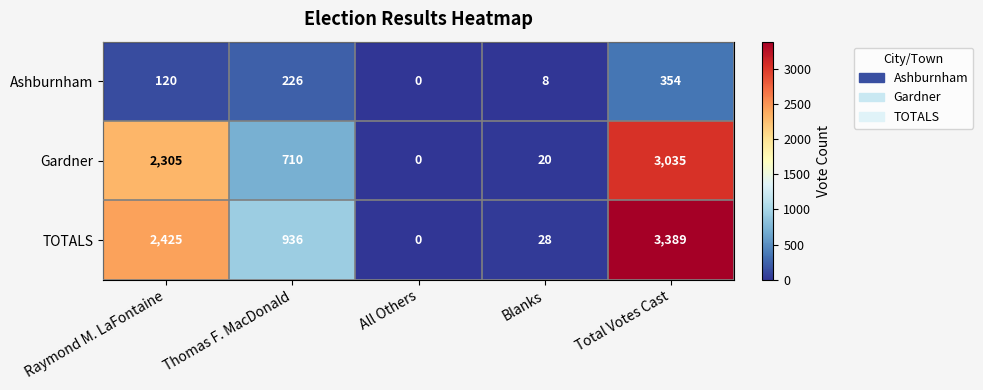

Which series has the widest spread of values?

TOTALS